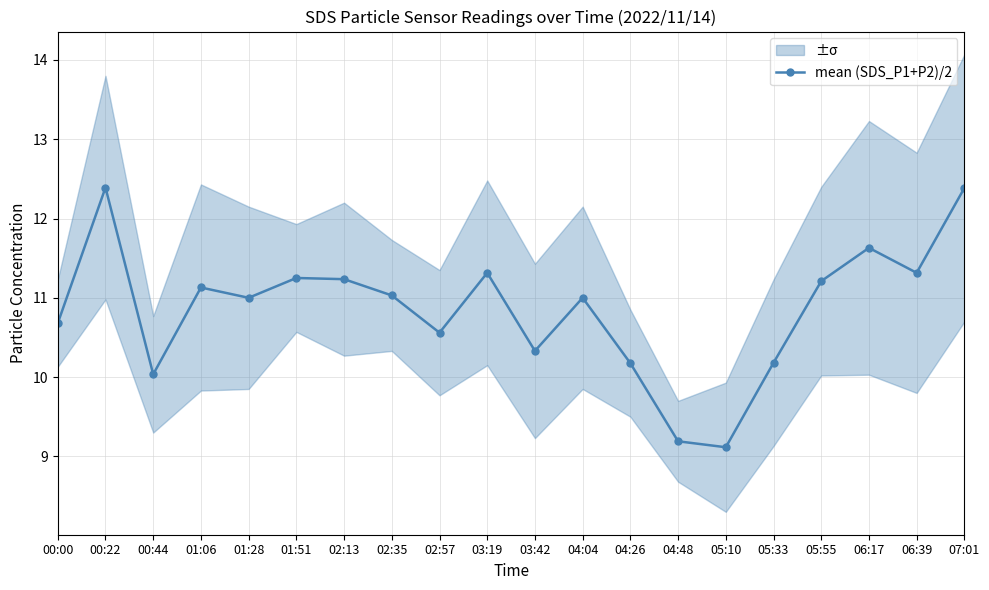

How many lines are shown in the chart?

1